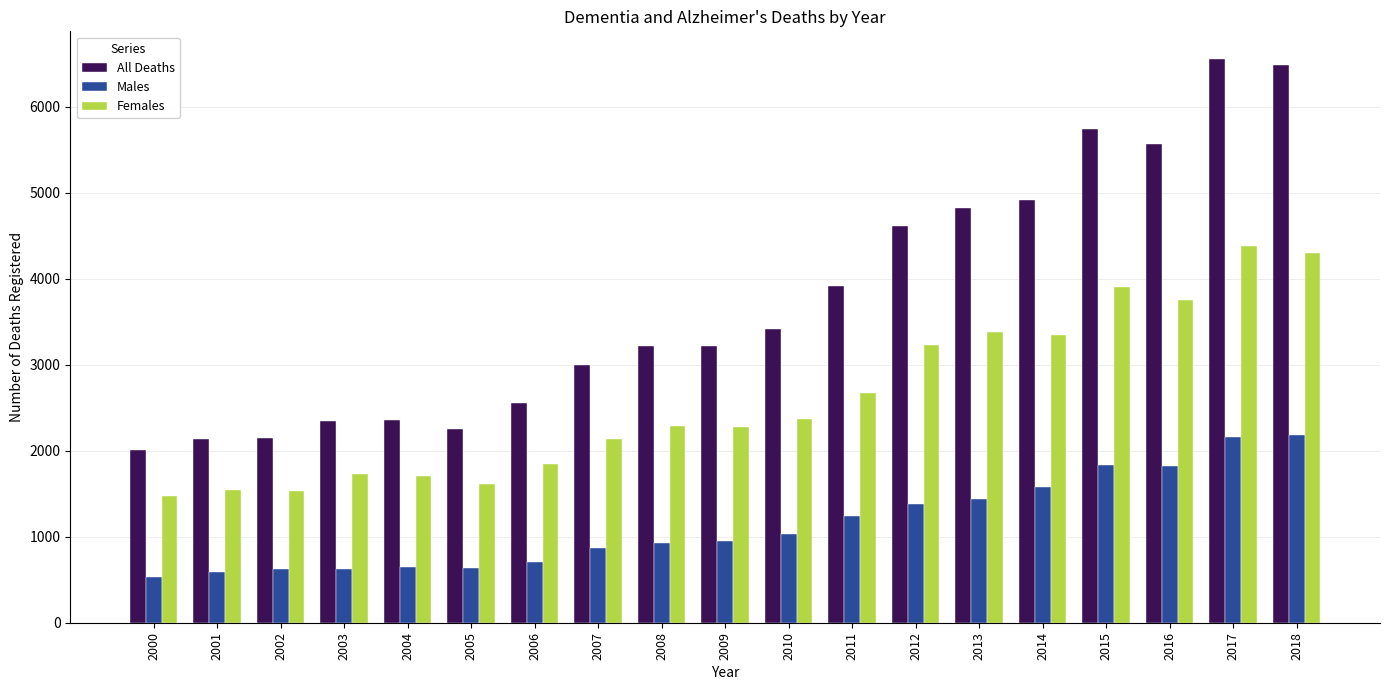

Between 2001 and 2006, which series saw the biggest shift?

All Deaths